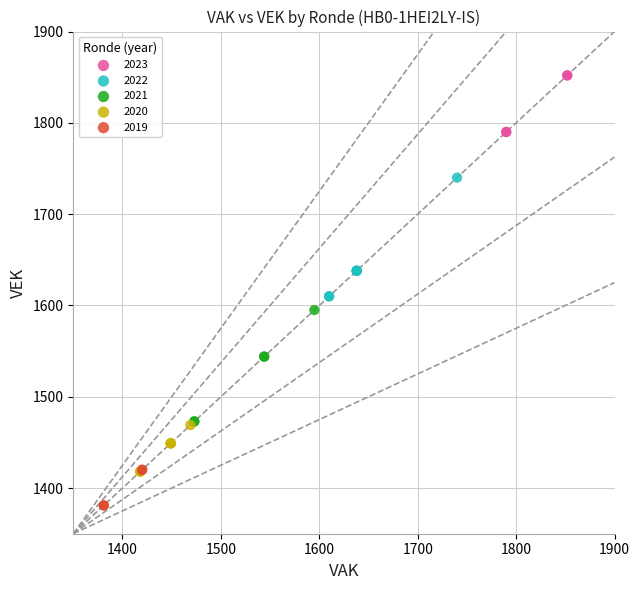

Which series contains the lowest Y value?

2019